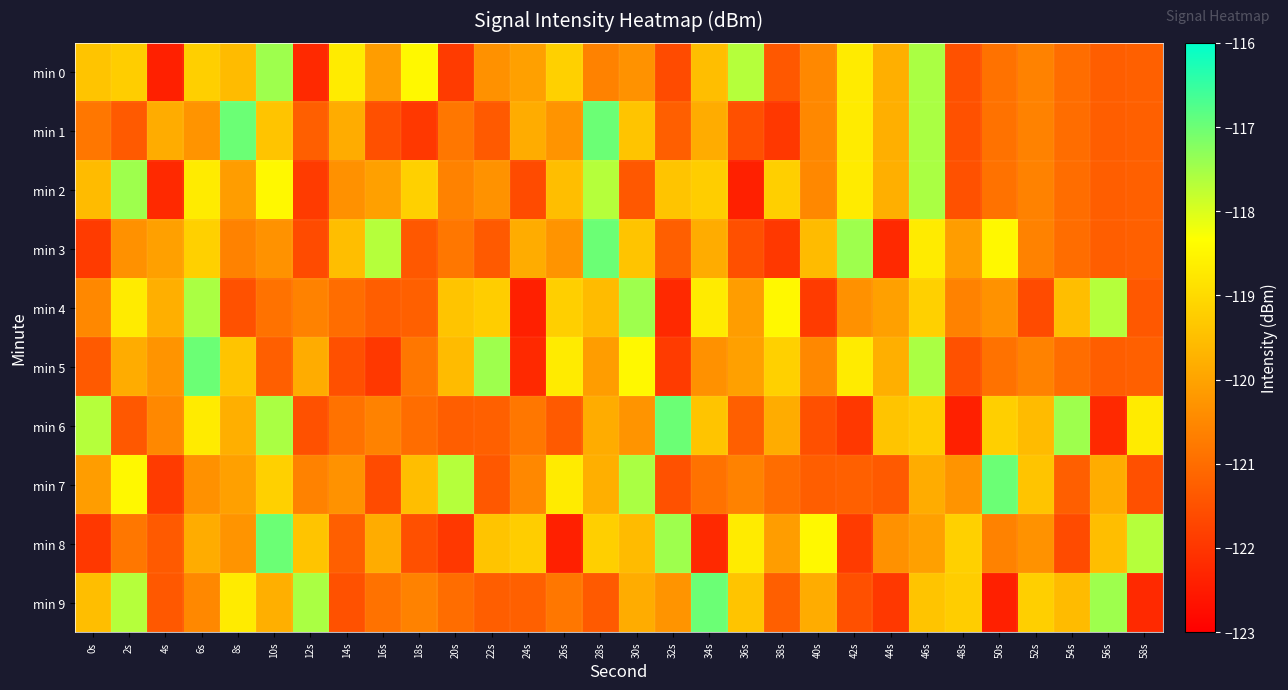

List the series in order of their peak value, highest first.

min 1, min 3, min 5, min 6, min 7, min 8, min 9, min 0, min 2, min 4